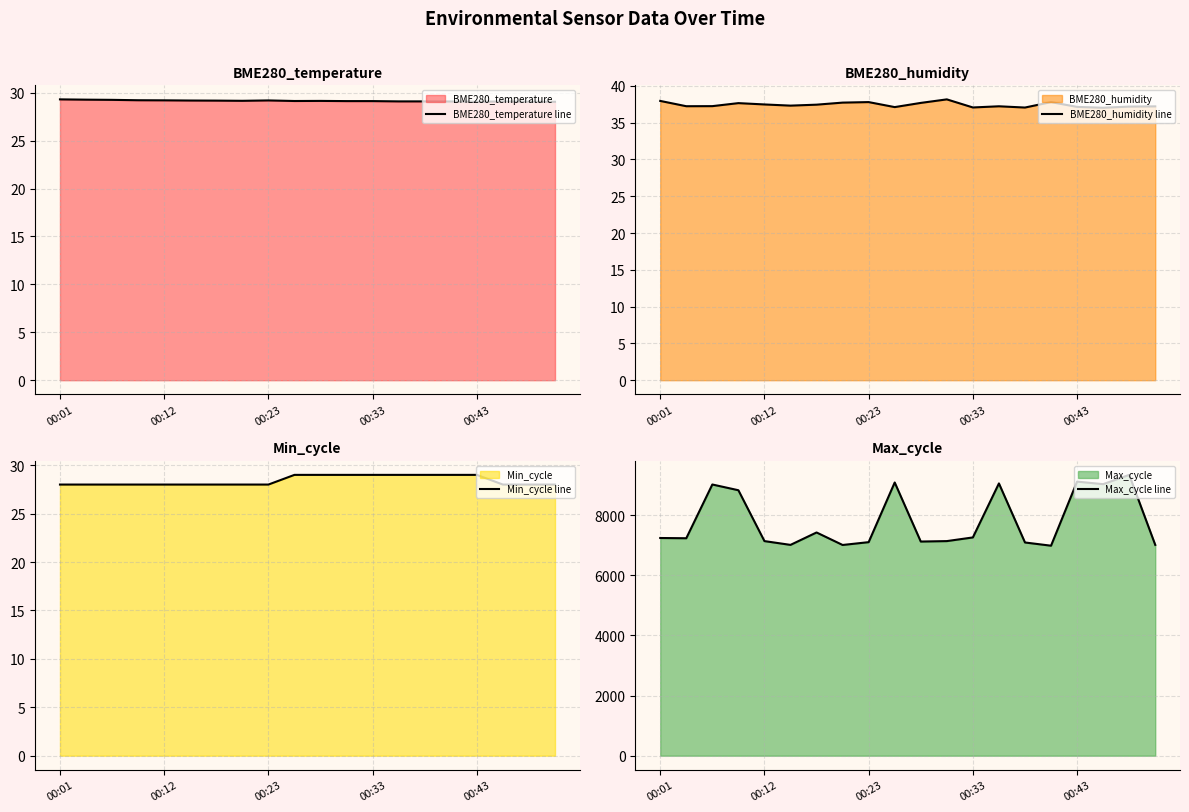

What is the lowest value of the Min_cycle line series?

28